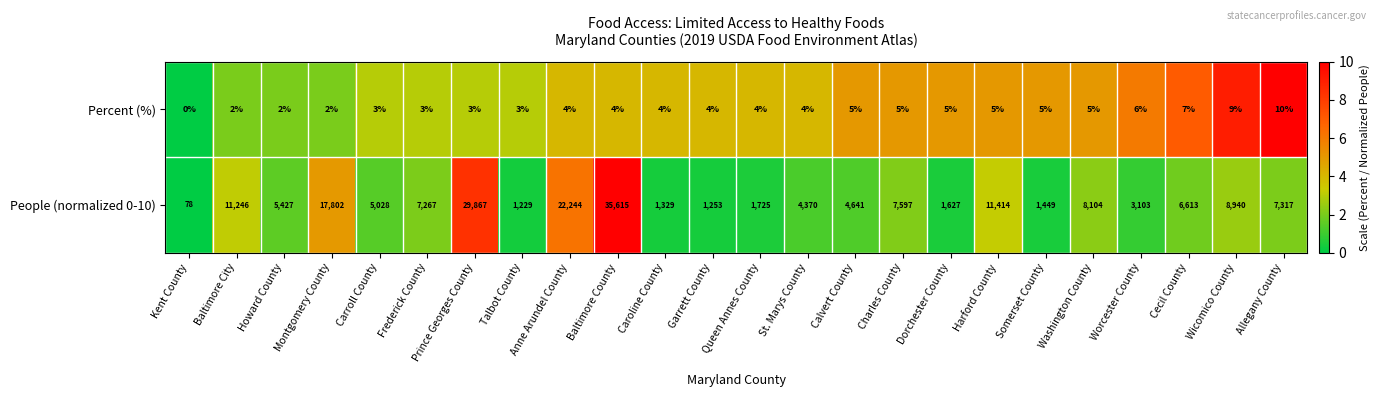

How many data points in People (normalized 0-10) are less than 6613?

12